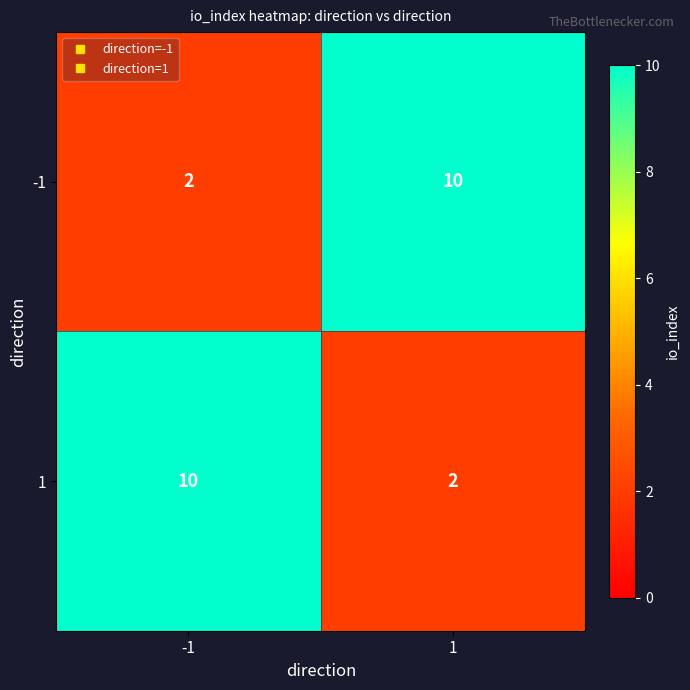

At how many categories does at least one series exceed 4?

2